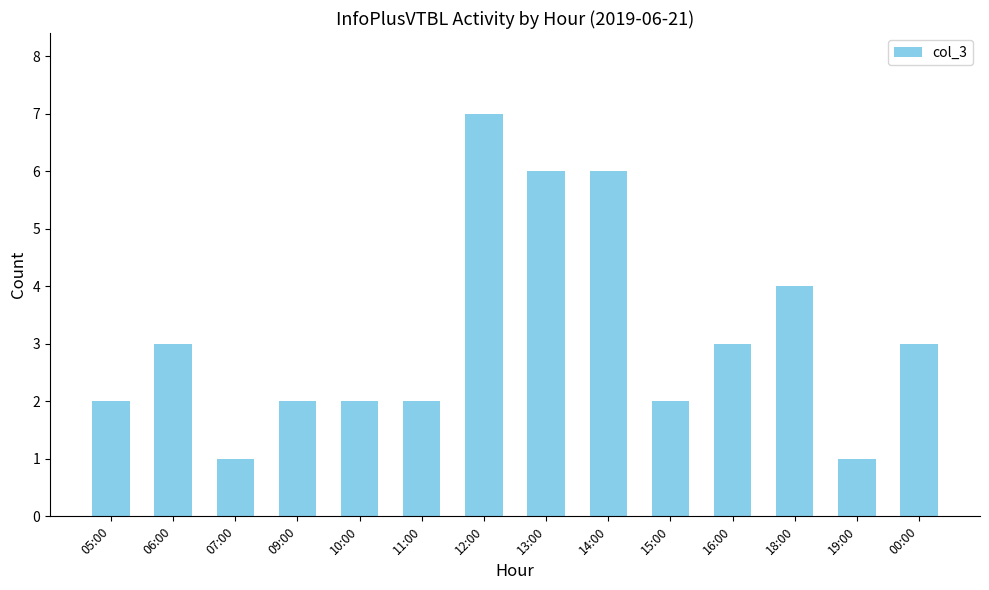

What is the label of the 6th bar from the left?

11:00